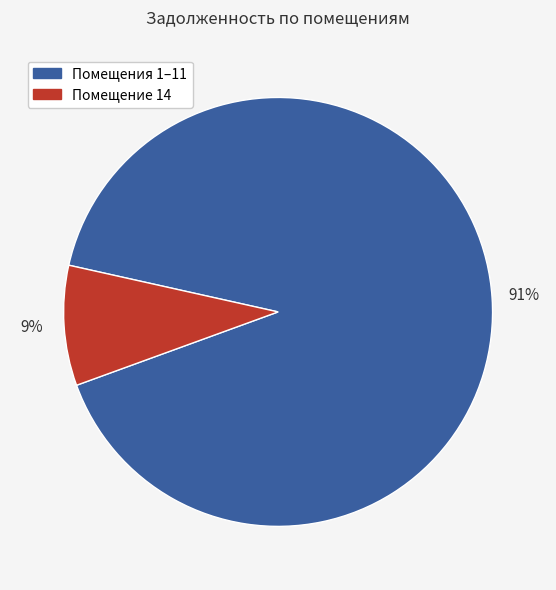

To the nearest percent, what is the difference between the largest and smallest slice percentages?

82%